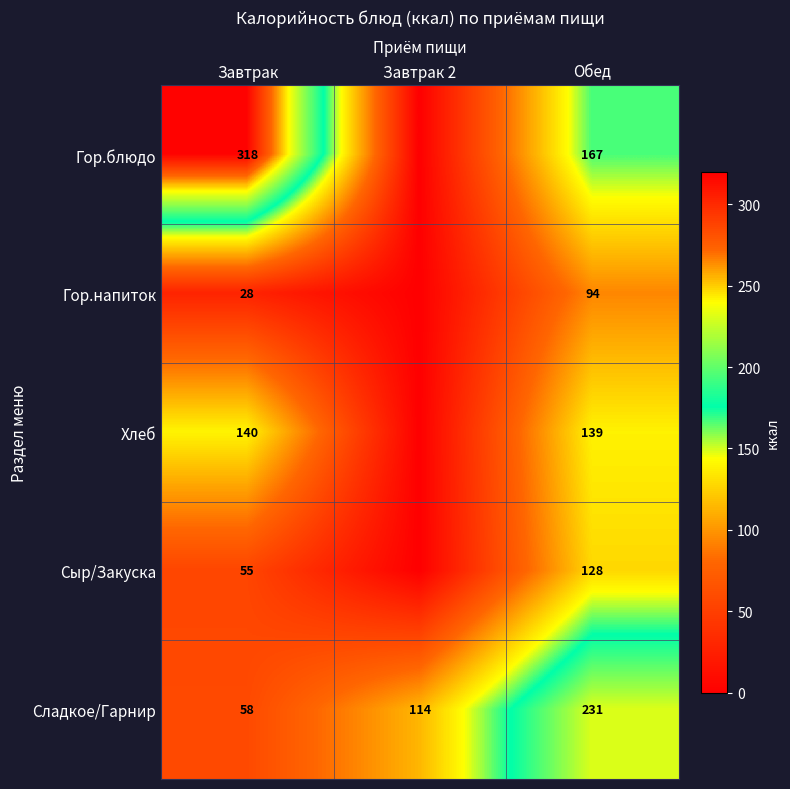

How many distinct data groups are displayed?

5